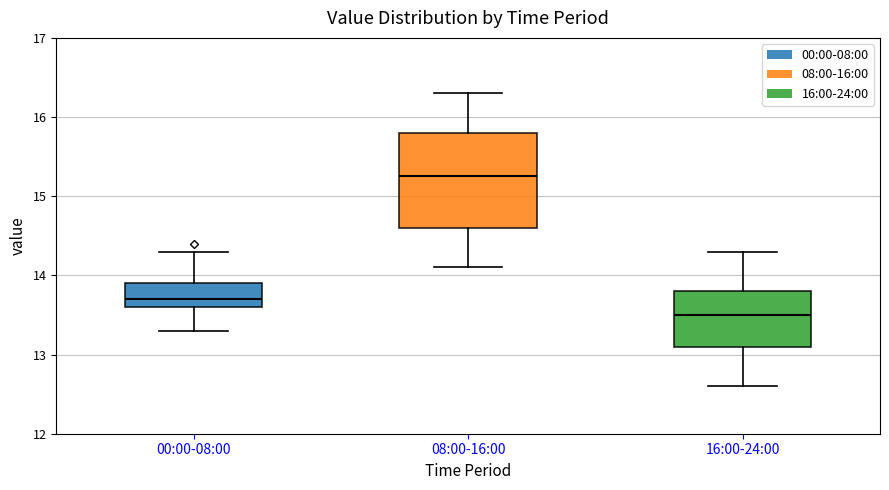

Where is the upper edge of the box for 08:00-16:00 on the y-axis? The values are not printed on the chart, so give them approximately, as read against the axis.

15.8